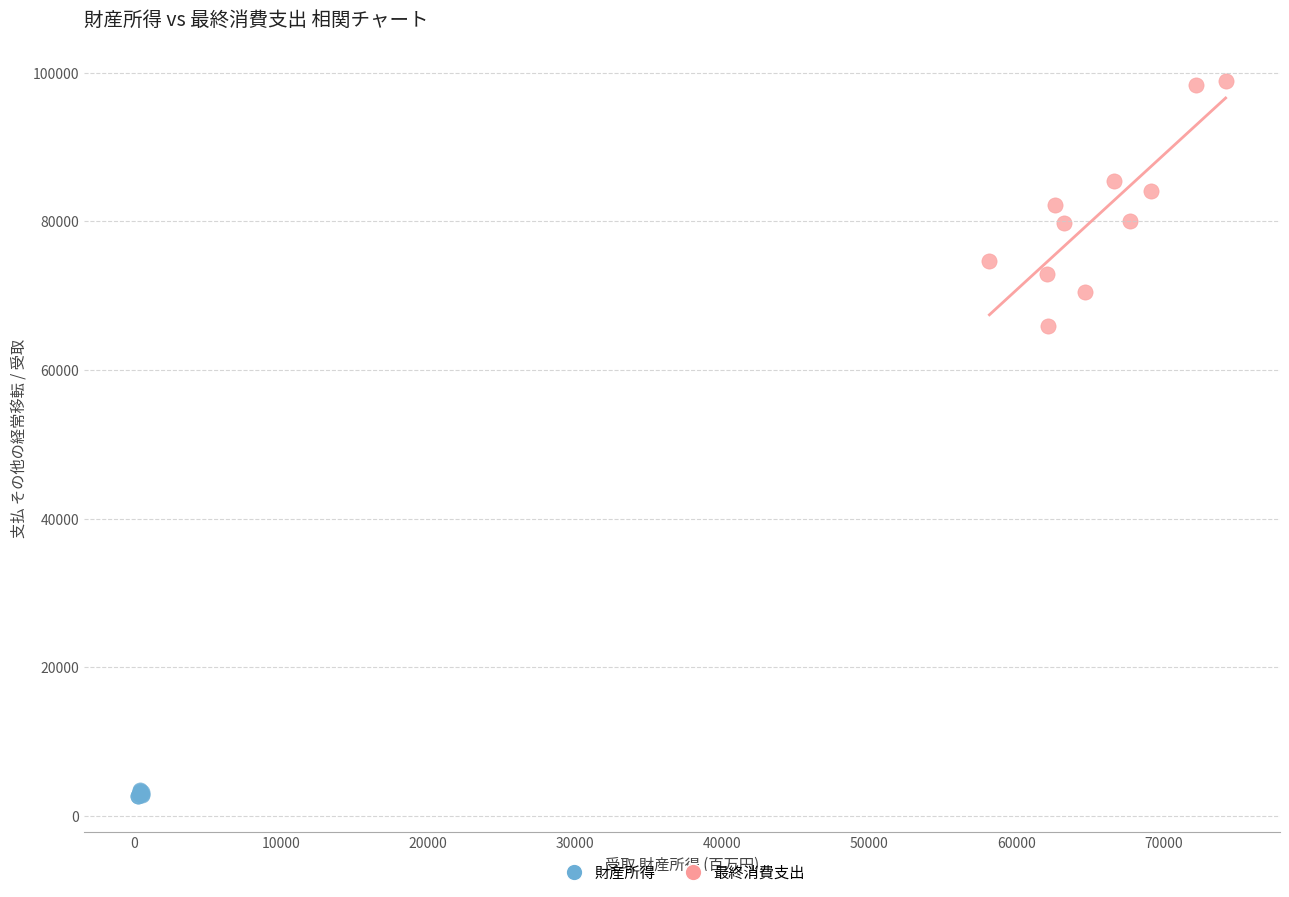

Which series reaches the maximum Y coordinate?

最終消費支出